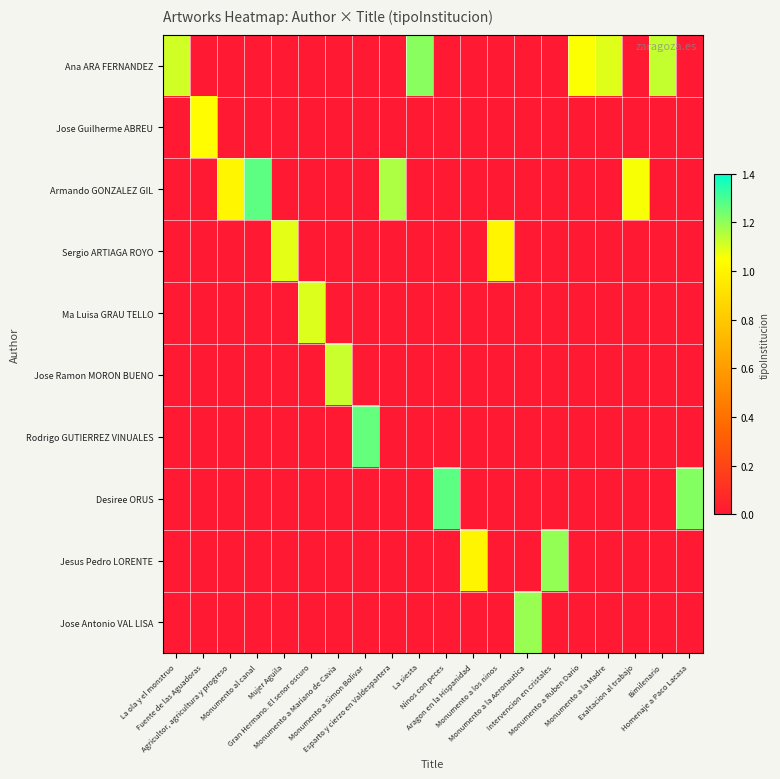

Count the number of categories in the chart.

20